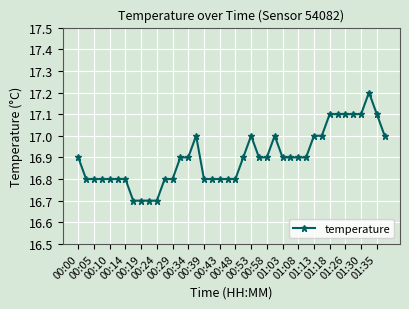

True or false: the data has more than 2 interior local peaks.

True